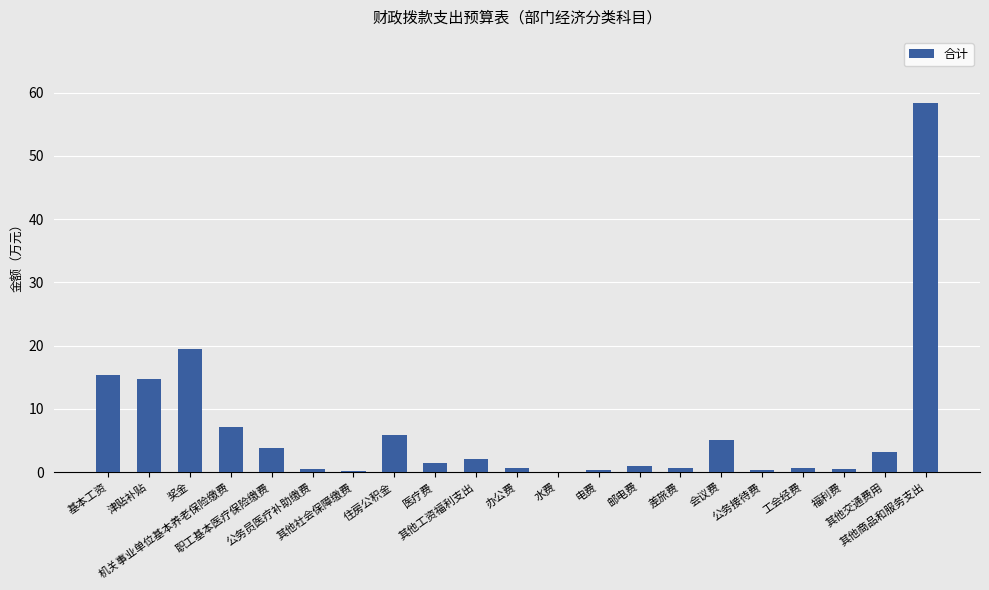

What is the sum of all values?

141.2